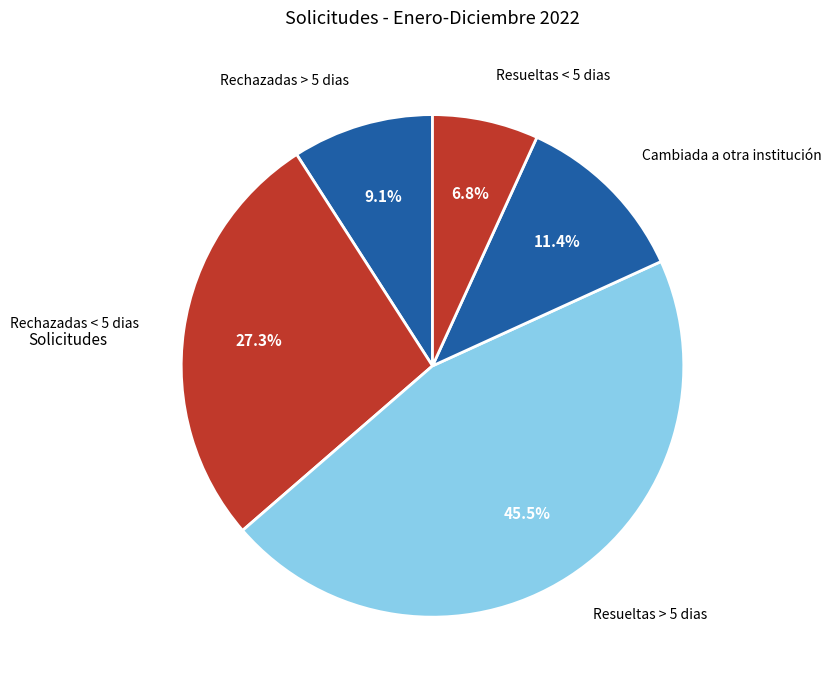

Does Rechazadas > 5 dias represent more than half of the total?

No